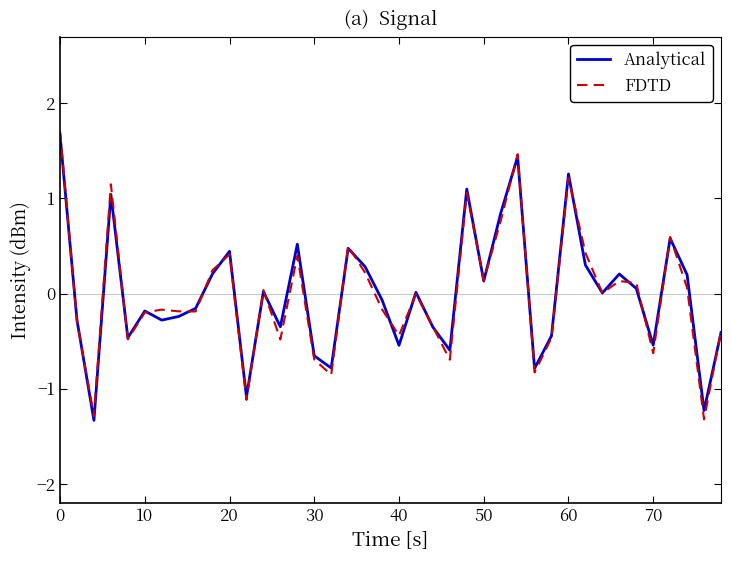

What is the difference between the second highest and minimum values in the Analytical series?

2.8